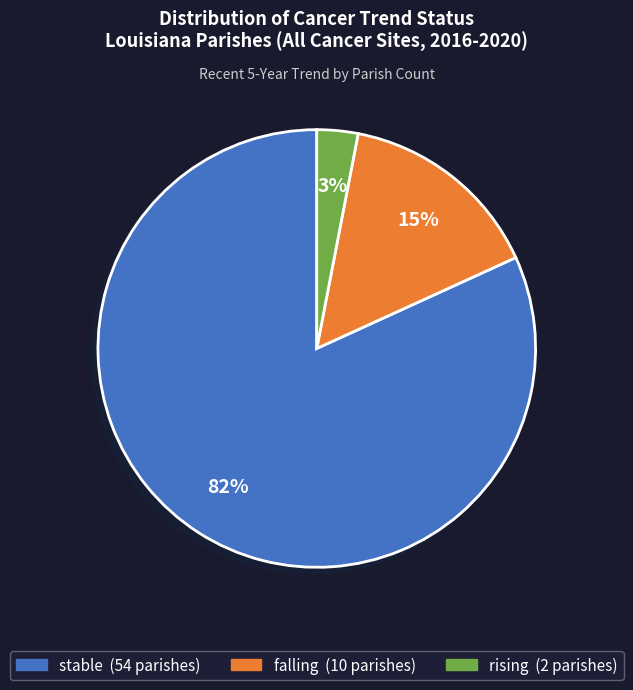

To the nearest percent, what portion does falling represent?

15%